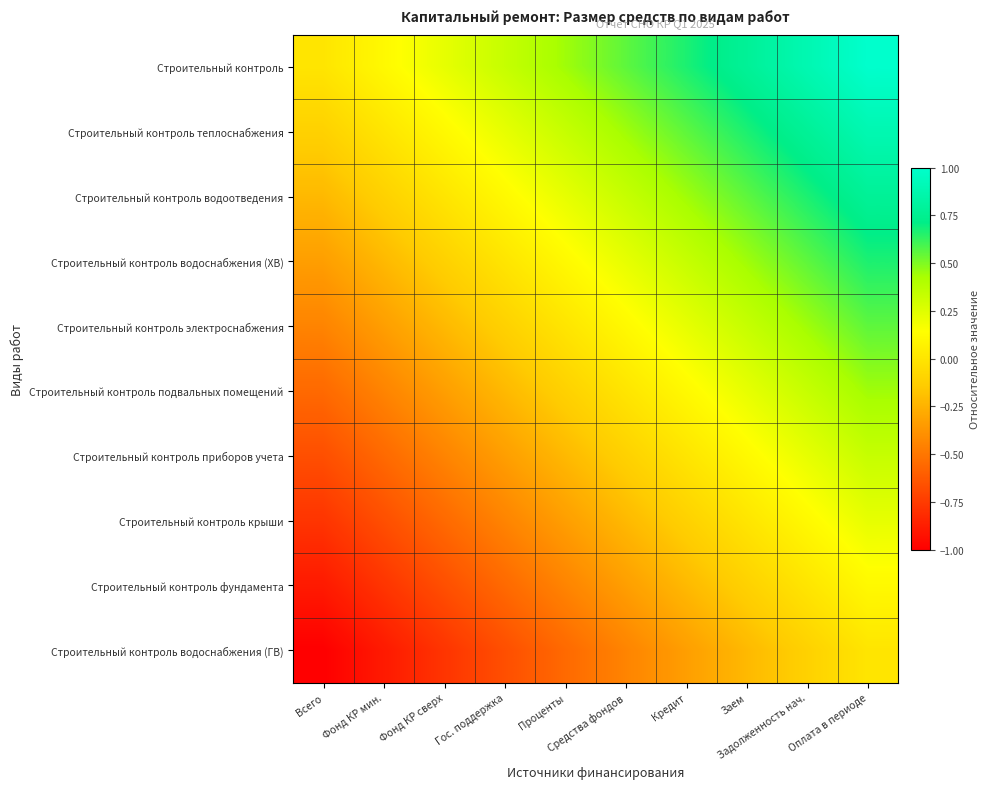

Which series has the largest range (max minus min)?

Строительный контроль